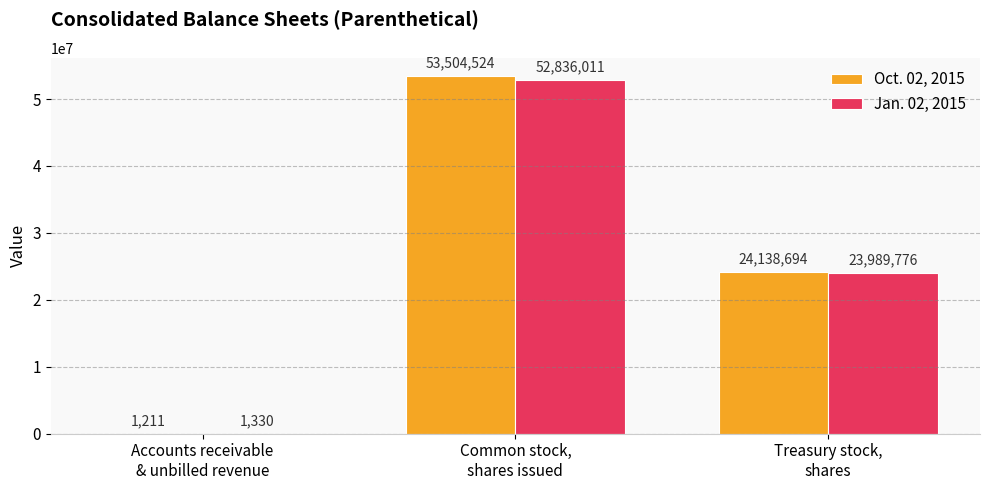

Which category has the highest value in the Oct. 02, 2015 series?

Common stock,
shares issued